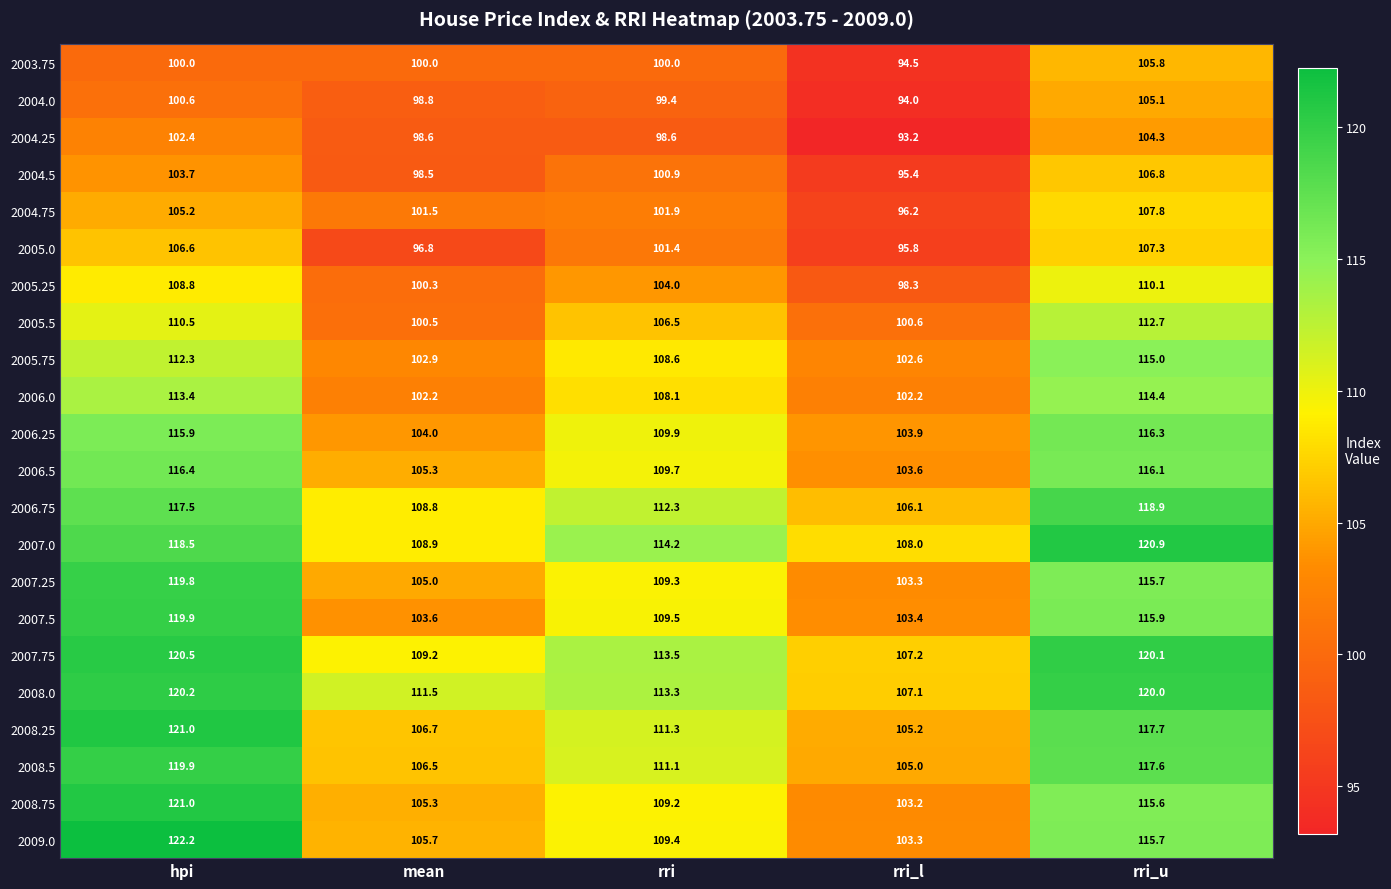

True or false: 2005.5 has a value of 61.8 at rri_l.

False